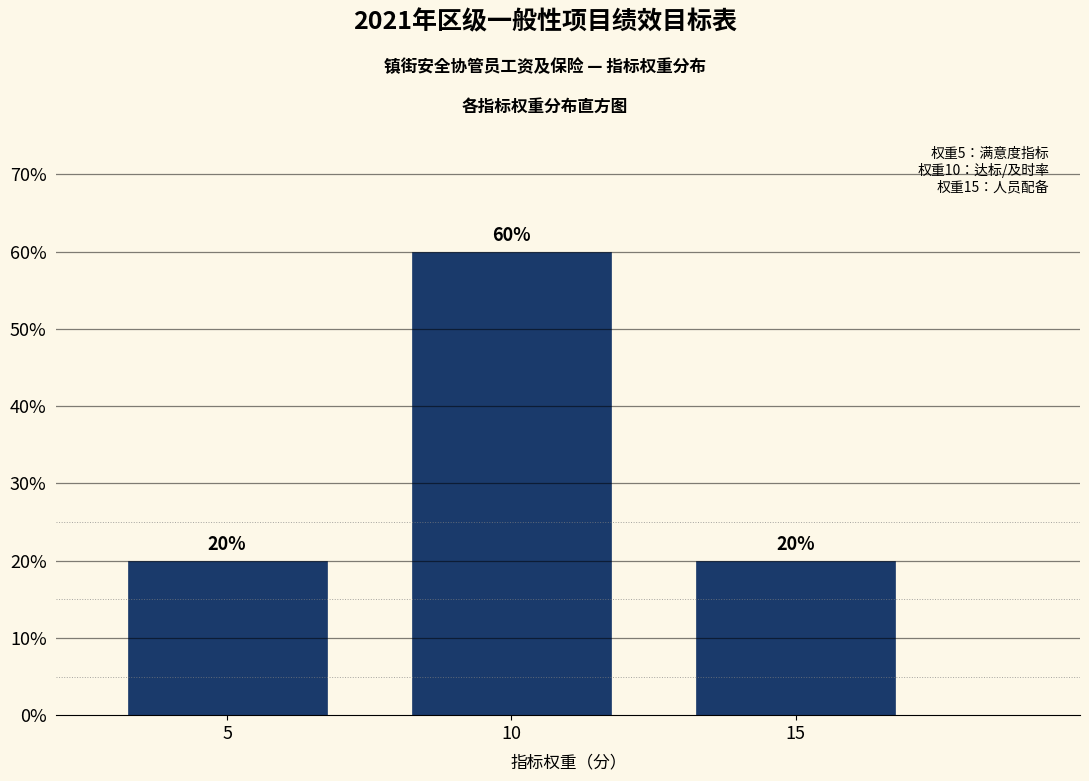

Reading right to left, extract all data points from this chart.

15=20	10=60	5=20